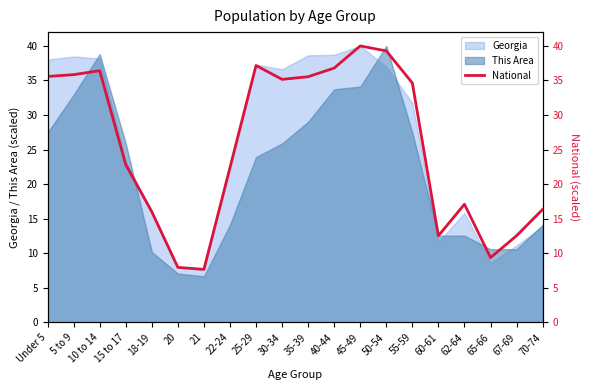

List the labels in order of value, largest first.

45-49, 50-54, 25-29, 40-44, 10 to 14, 5 to 9, Under 5, 35-39, 30-34, 55-59, 15 to 17, 22-24, 62-64, 70-74, 18-19, 67-69, 60-61, 65-66, 20, 21